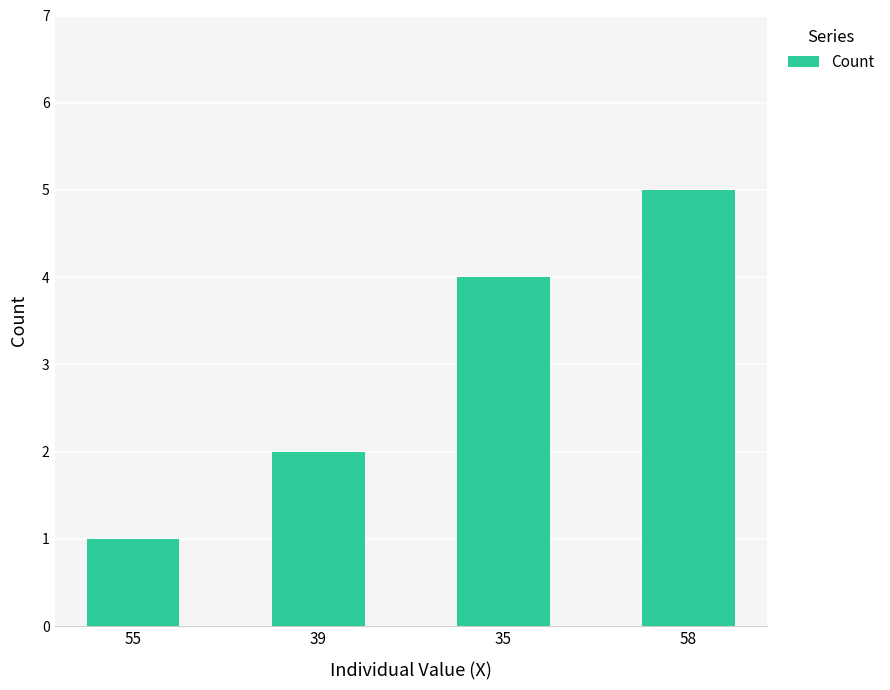

List the labels in order of value, largest first.

58, 35, 39, 55